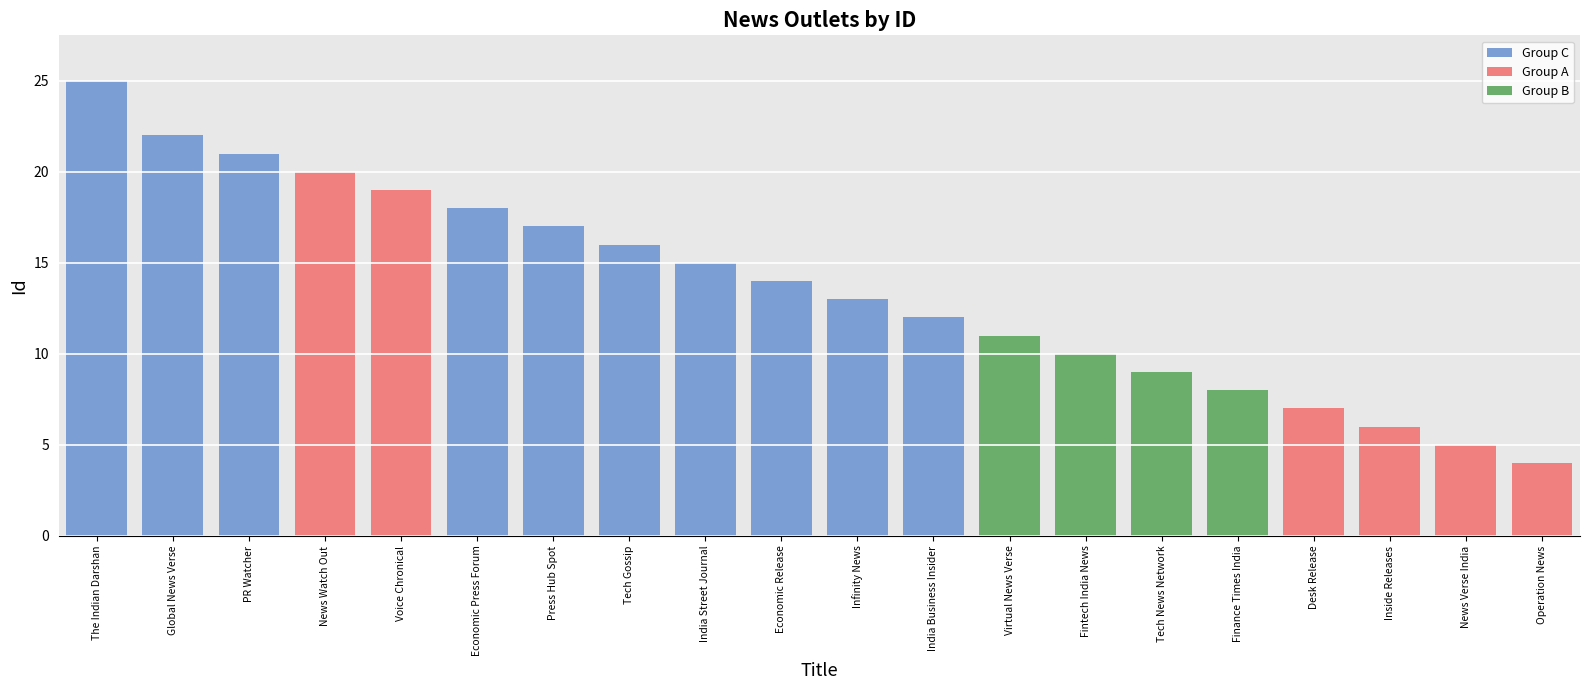

Does the chart contain stacked bars?

No